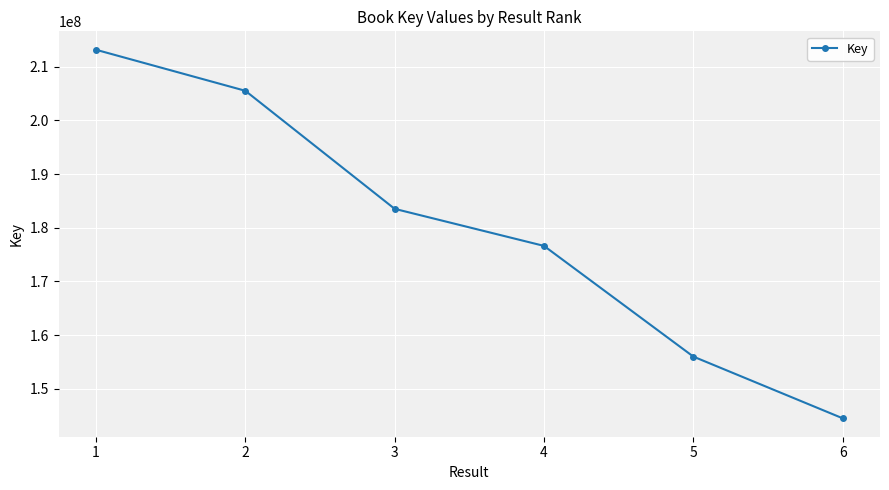

Reading left to right, transcribe all the data shown in this chart.

213166130	205520084	183518937	176612361	155983380	144482917